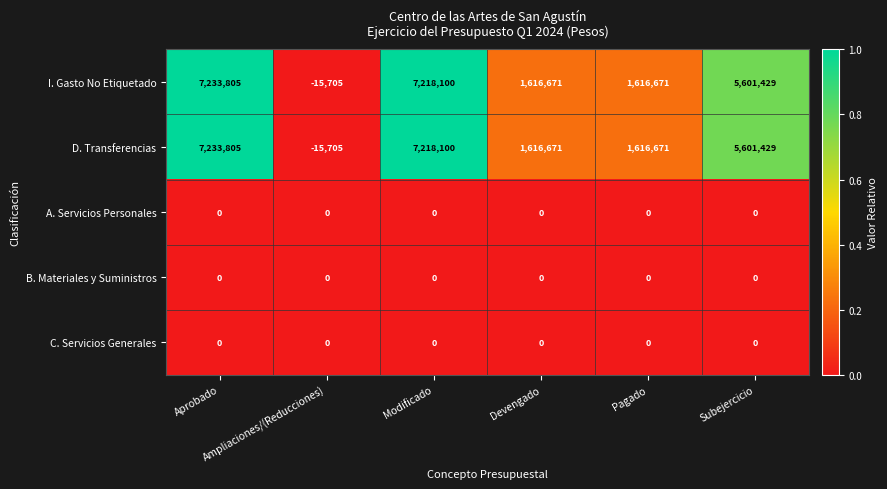

At how many categories does at least one series exceed 4824164?

3